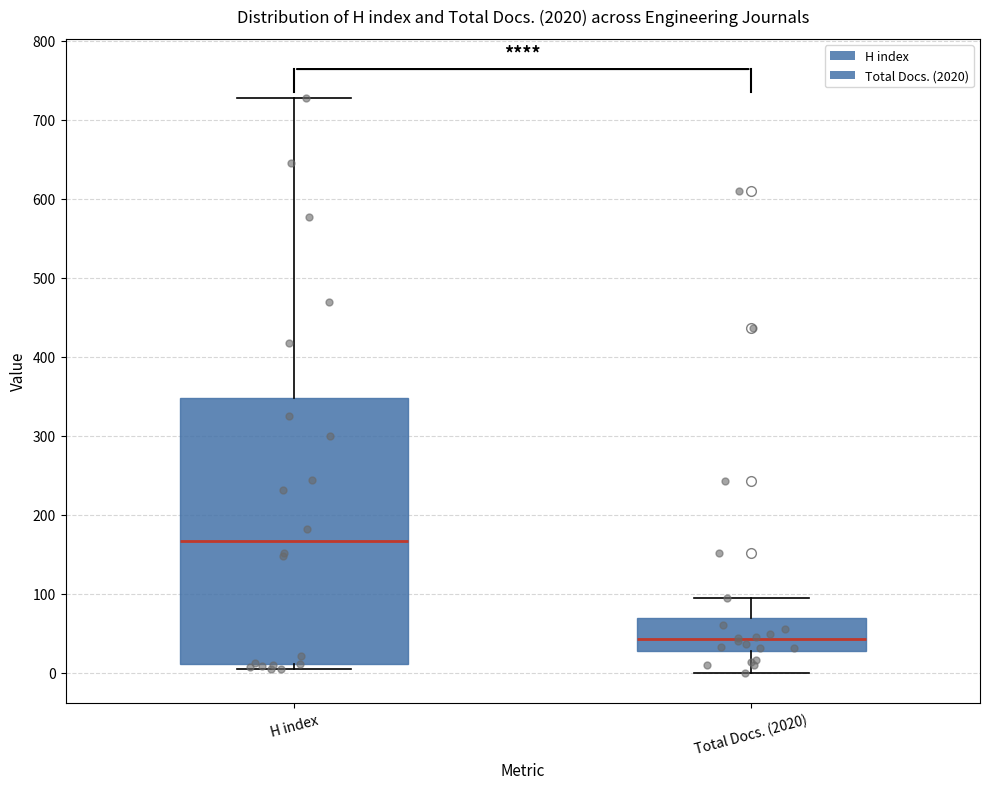

Reading left to right, read every box against the y-axis: the position of its median line, the range the box covers, and the ends of its whiskers. The values are not printed on the chart, so give them approximately, as read against the axis.

H index: median 170, box 10 to 350, whiskers 10 (just below the box's lower edge) to 730
Total Docs. (2020): median 40, box 30 to 70, whiskers 0 to 100